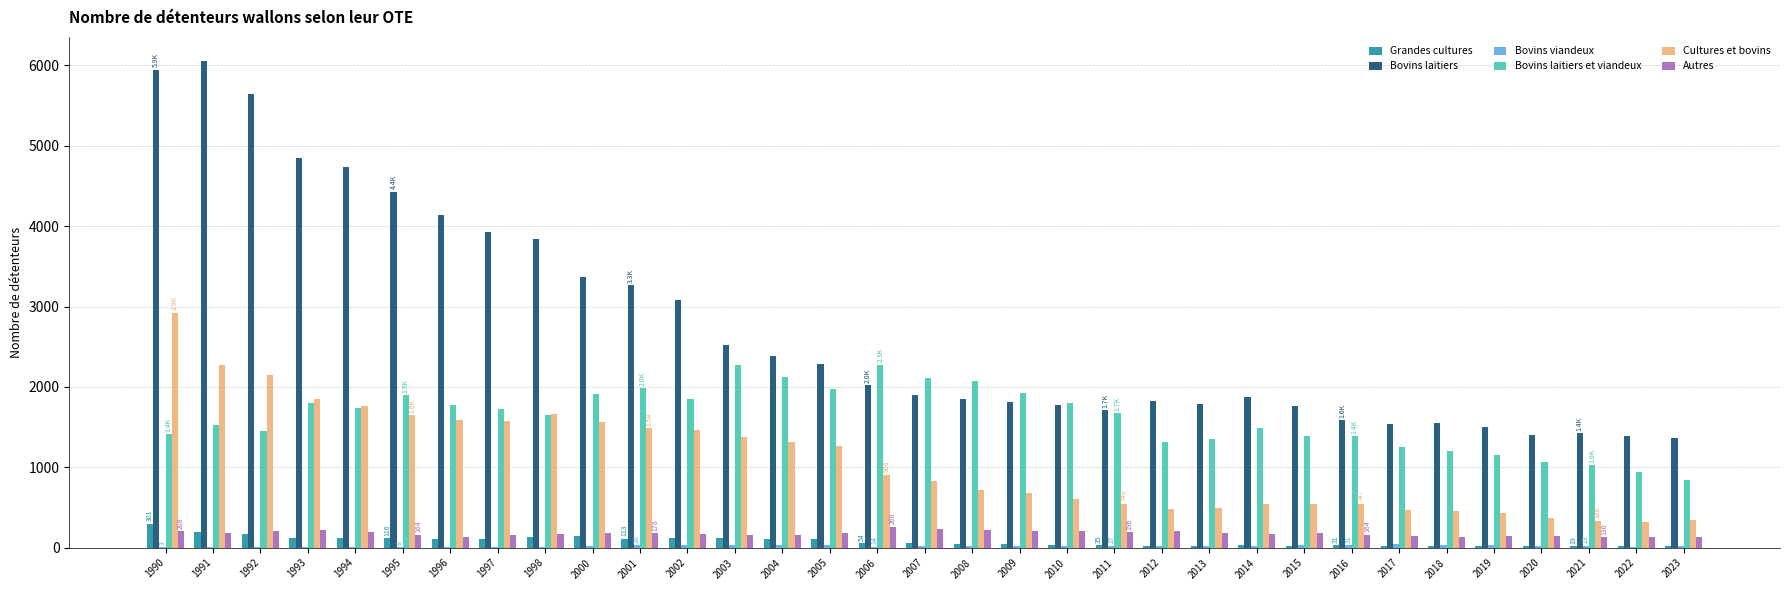

Between 1993 and 2020, which series saw the biggest shift?

Bovins laitiers